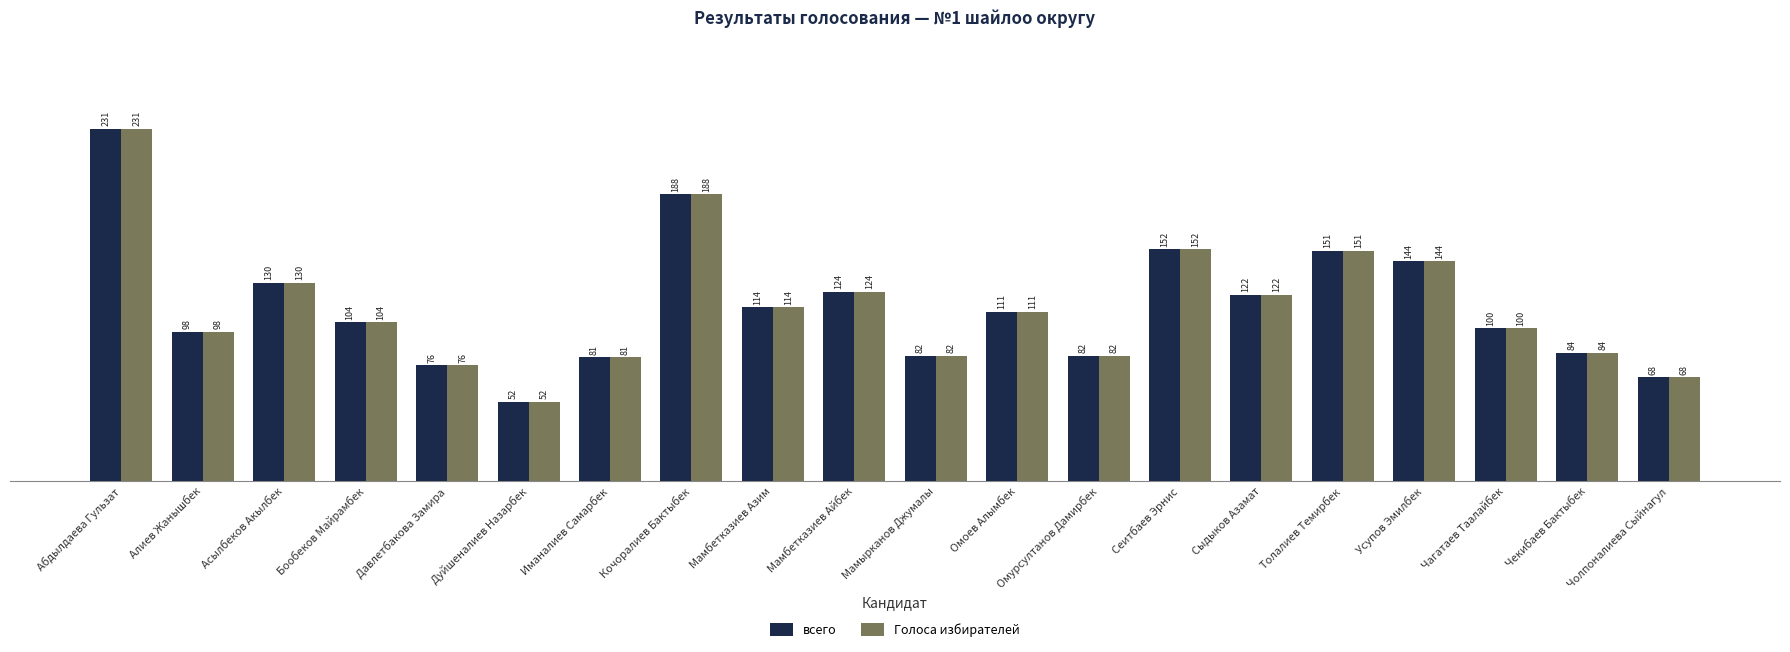

At which category is the sum across all series the highest?

Абдылдаева Гульзат